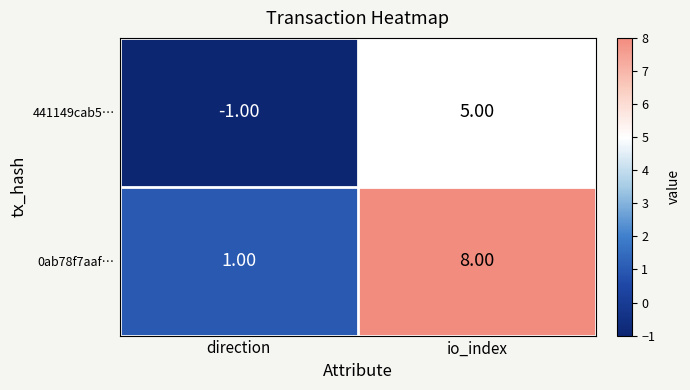

What is the smallest value displayed?

-1